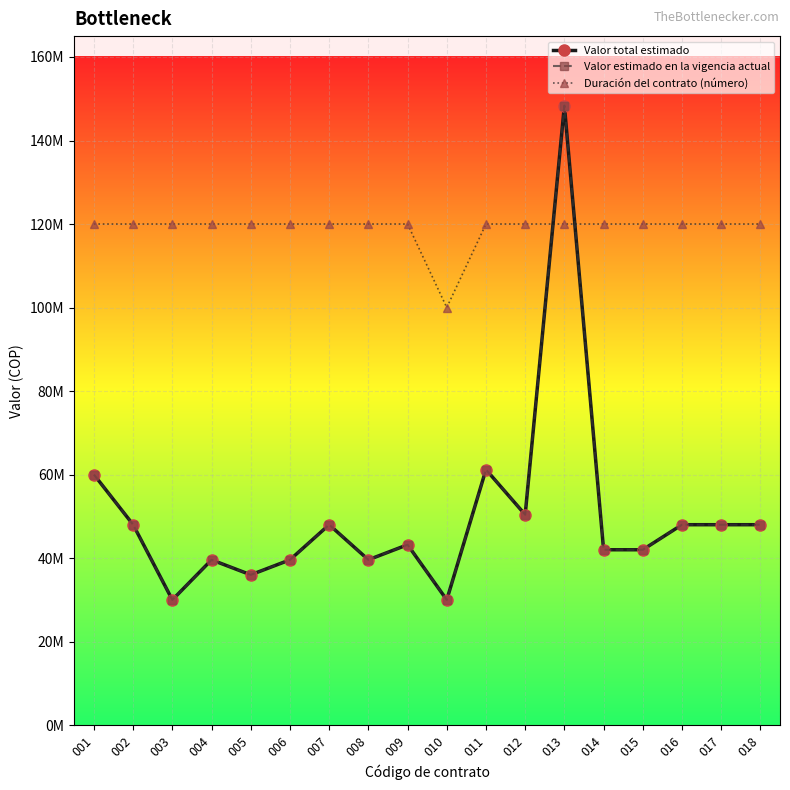

The value of Valor total estimado at 009 is 64624245. True or false?

False